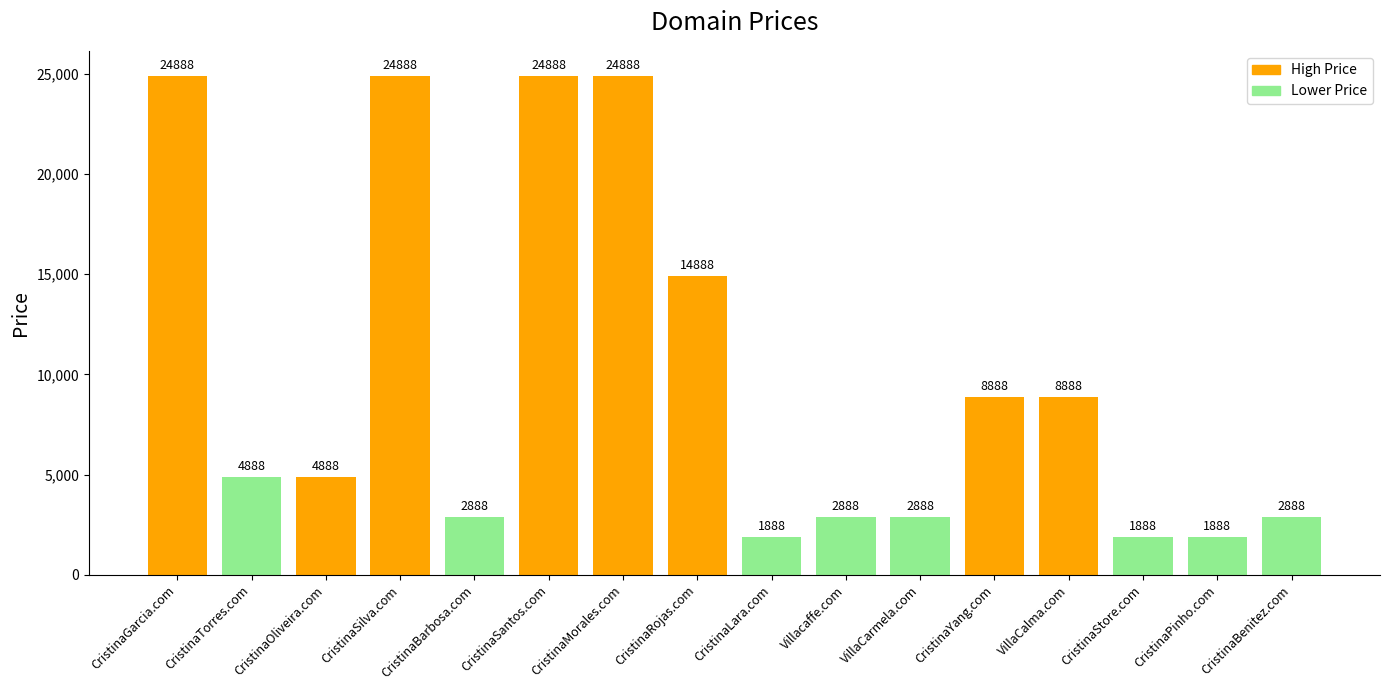

Reading right to left, what are all the values shown in this chart?

CristinaBenitez.com=2888	CristinaPinho.com=1888	CristinaStore.com=1888	VillaCalma.com=8888	CristinaYang.com=8888	VillaCarmela.com=2888	Villacaffe.com=2888	CristinaLara.com=1888	CristinaRojas.com=14888	CristinaMorales.com=24888	CristinaSantos.com=24888	CristinaBarbosa.com=2888	CristinaSilva.com=24888	CristinaOliveira.com=4888	CristinaTorres.com=4888	CristinaGarcia.com=24888